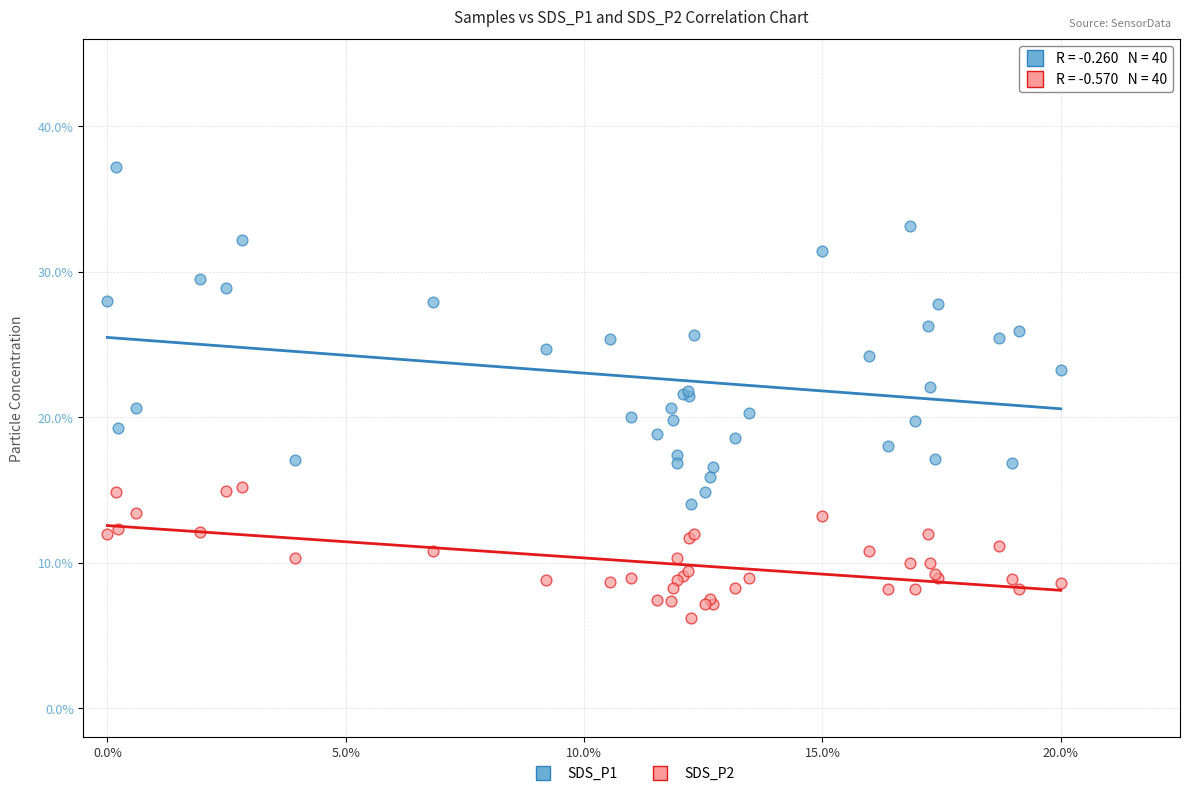

Which series contains the highest Y value?

SDS_P1